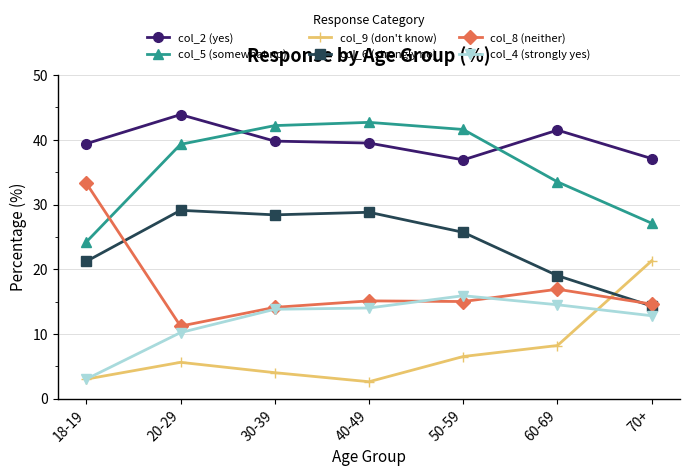

Which series has the largest range (max minus min)?

col_8 (neither)